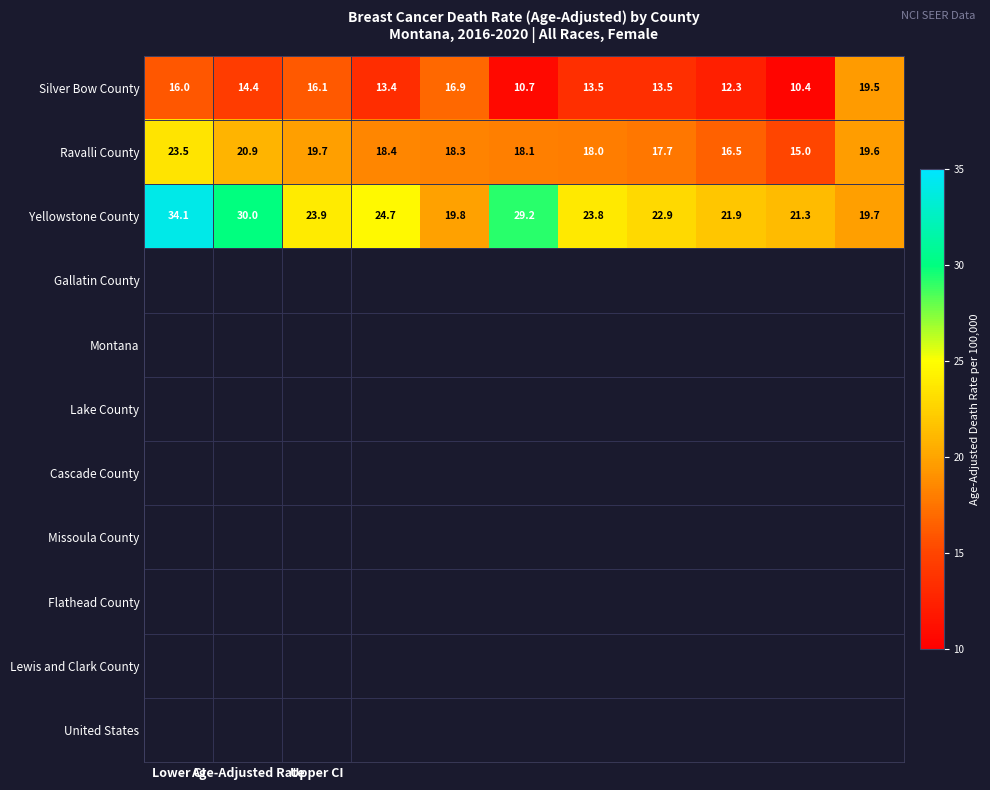

What is the maximum value shown in the chart?

34.1